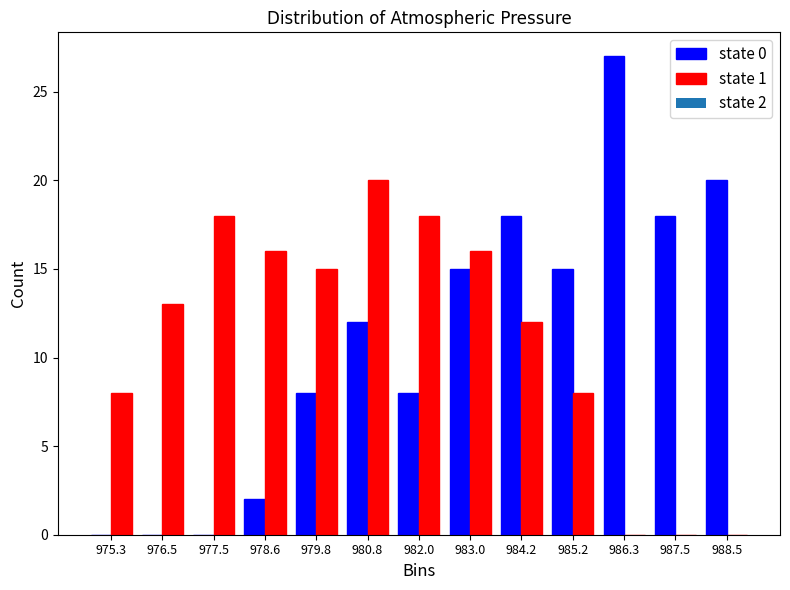

In the state 0 series, which range on the x-axis has the tallest bar?

985.8 to 986.9